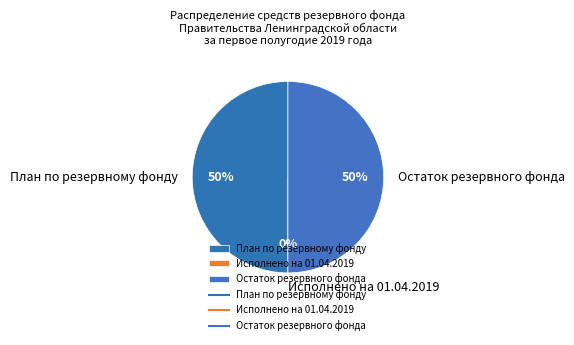

Rank the categories by value from highest to lowest.

План по резервному фонду, Остаток резервного фонда, Исполнено на 01.04.2019